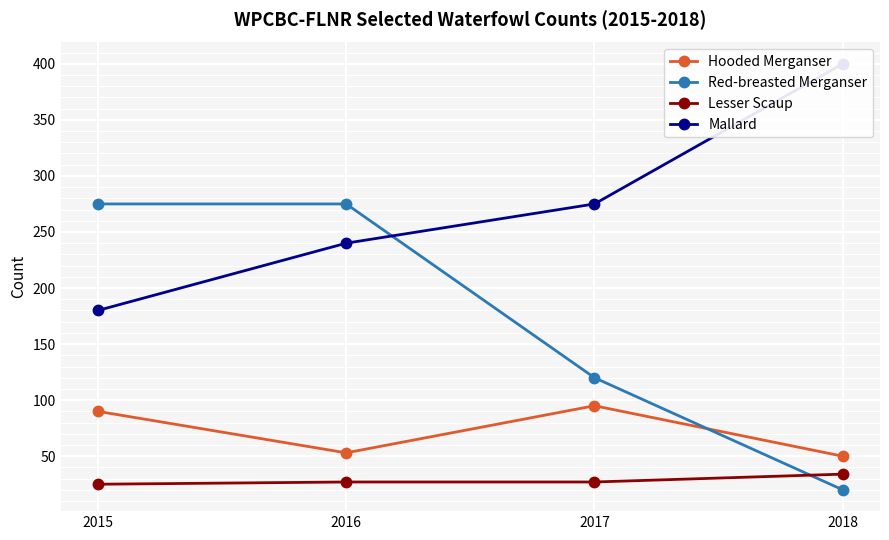

Read the Lesser Scaup value at 2016.

27